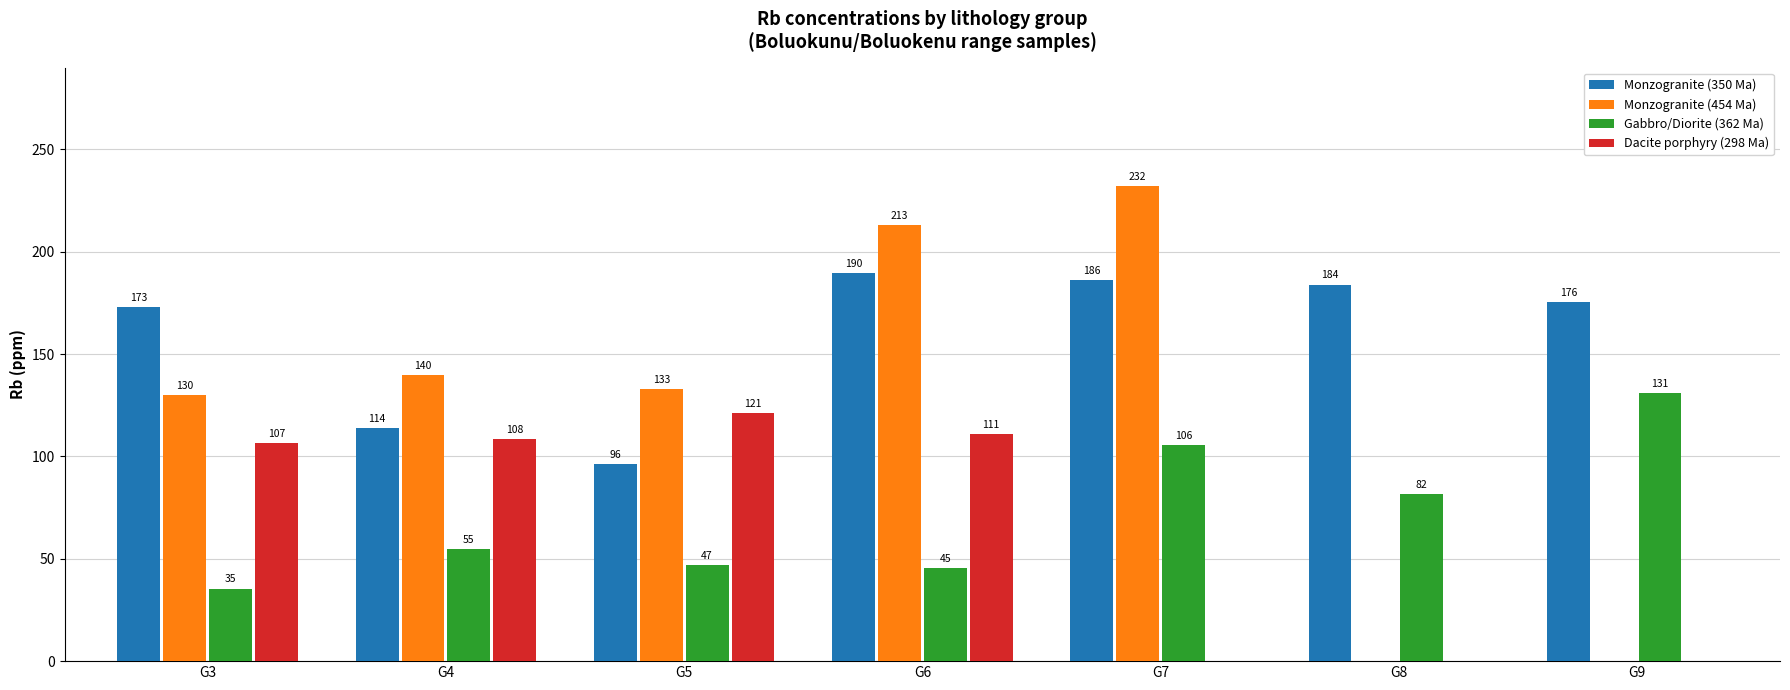

What value does the Gabbro/Diorite (362 Ma) series have at G7?

105.6